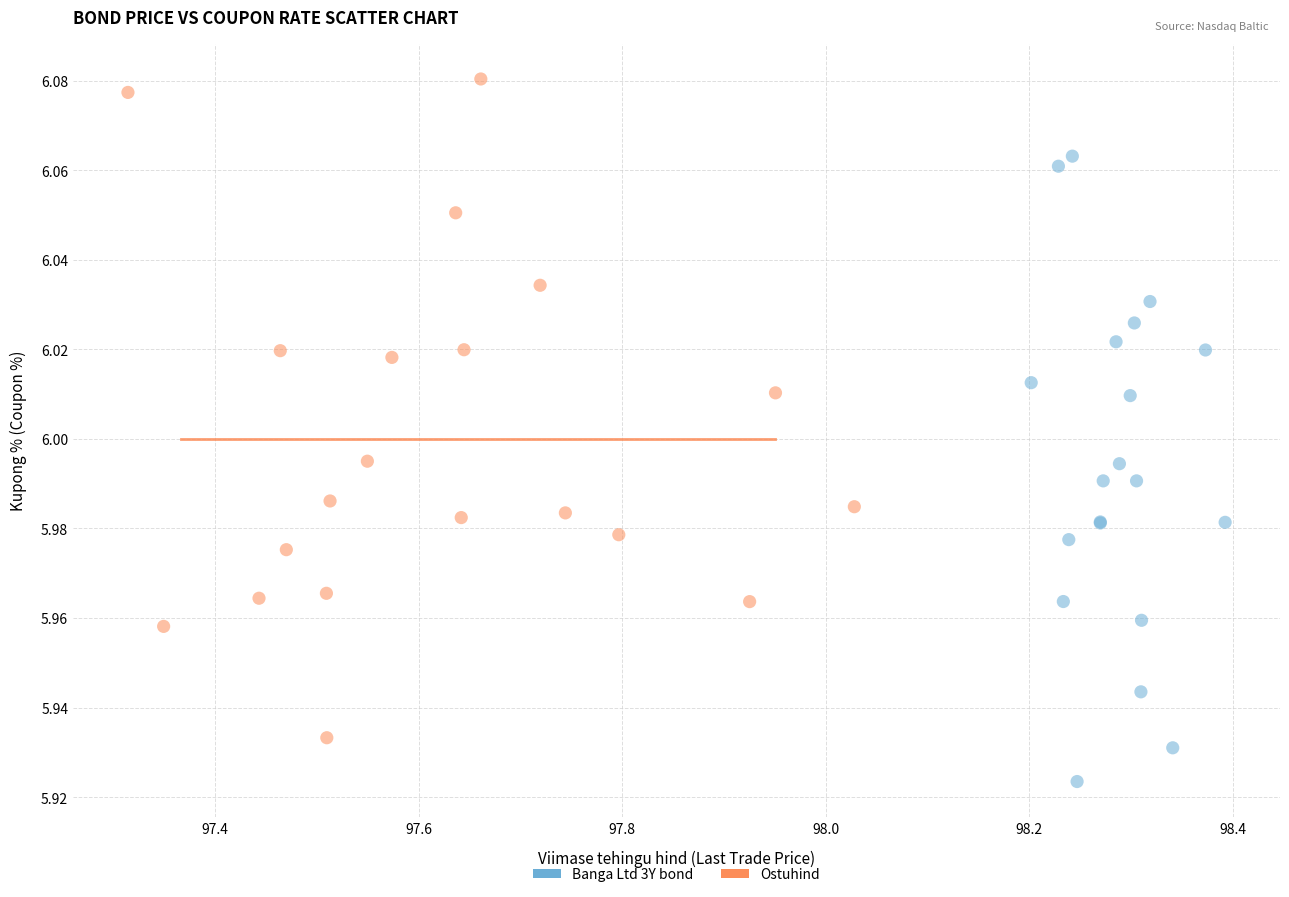

Which series contains the highest Y value?

Ostuhind